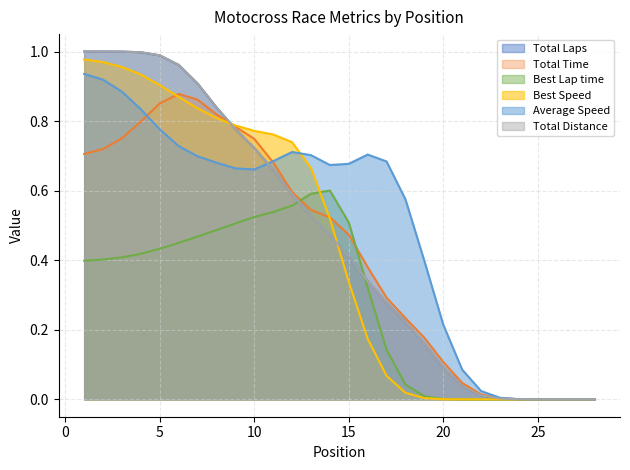

True or false: Best Speed and Total Laps cross at least once.

True